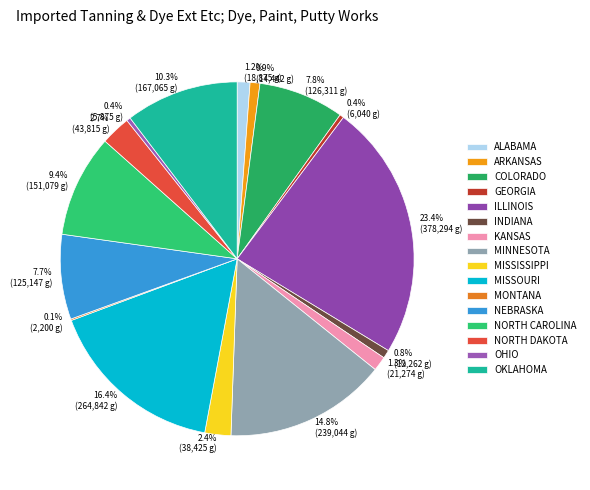

What is the smallest slice in the pie chart?

MONTANA